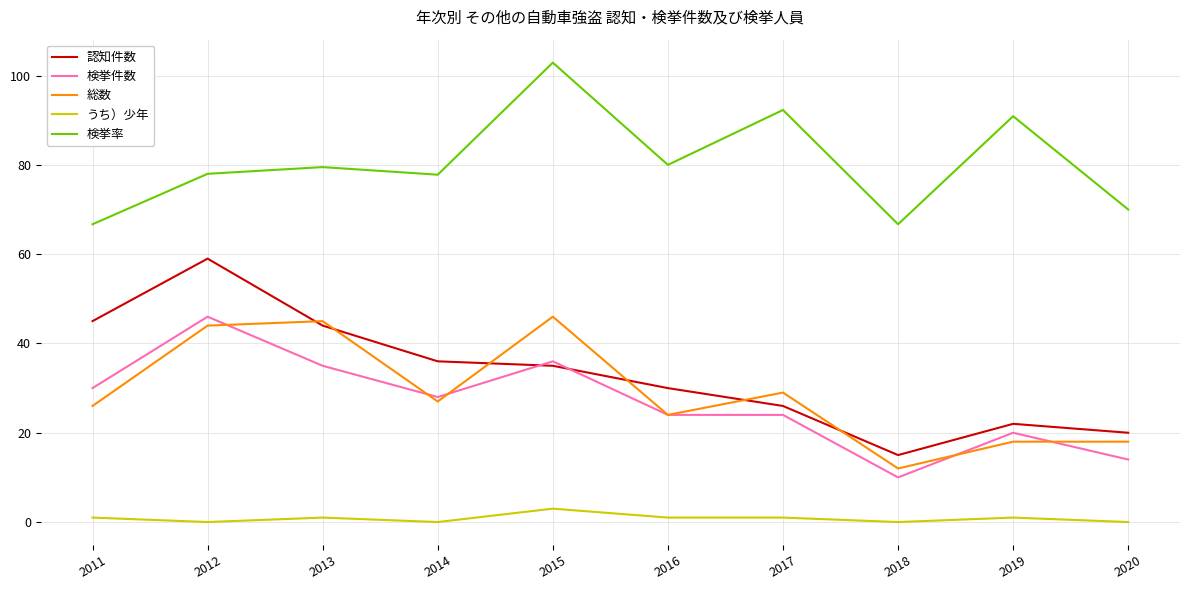

The value of 検挙件数 at 2015 is 47.5. True or false?

False